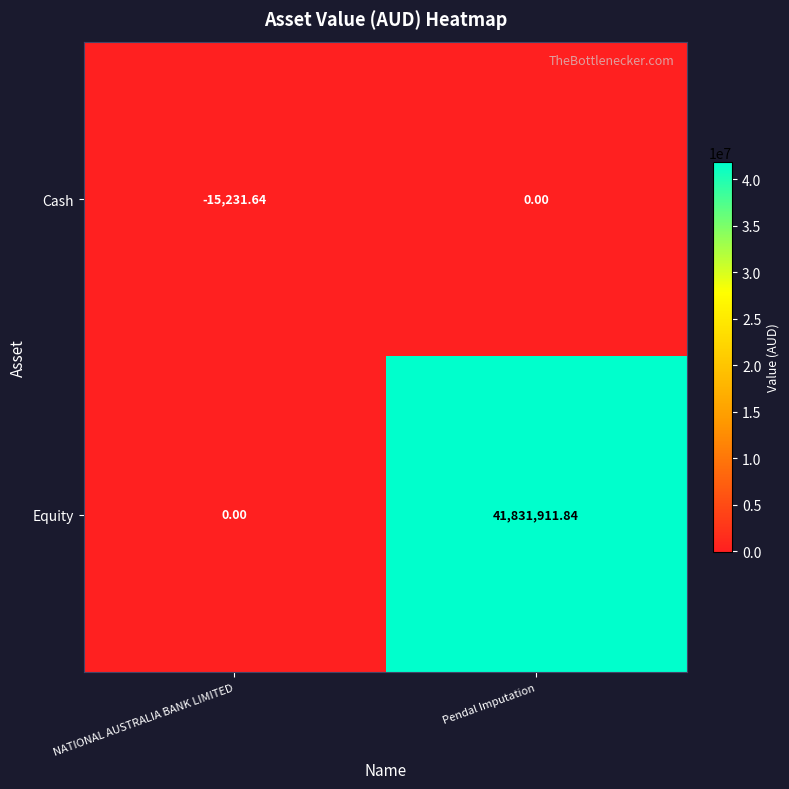

Which series has the largest total across all categories?

Equity